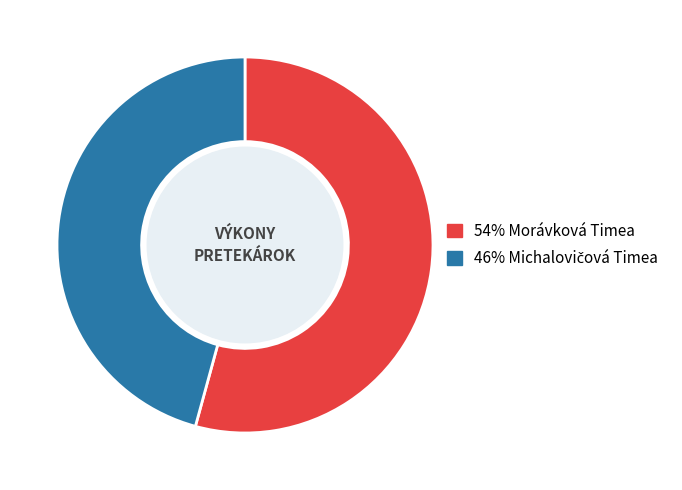

Does any single category account for the majority?

Yes